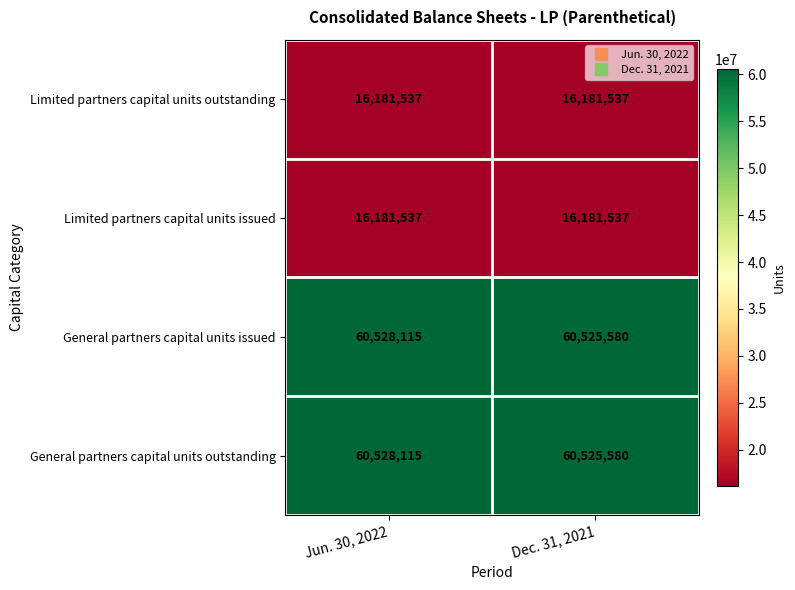

Is the value of Limited partners capital units issued at Dec. 31, 2021 greater than the value of General partners capital units issued at Jun. 30, 2022?

No